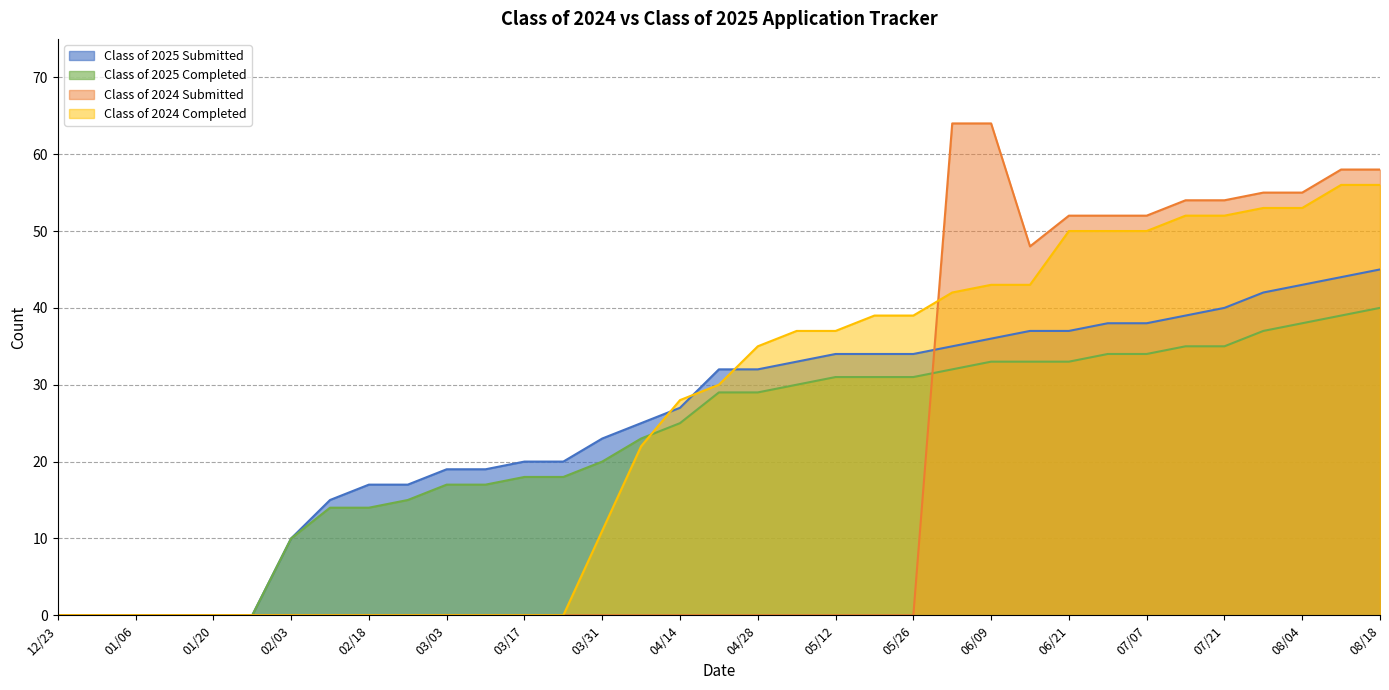

At which category does the chart reach its peak across all series?

06/02